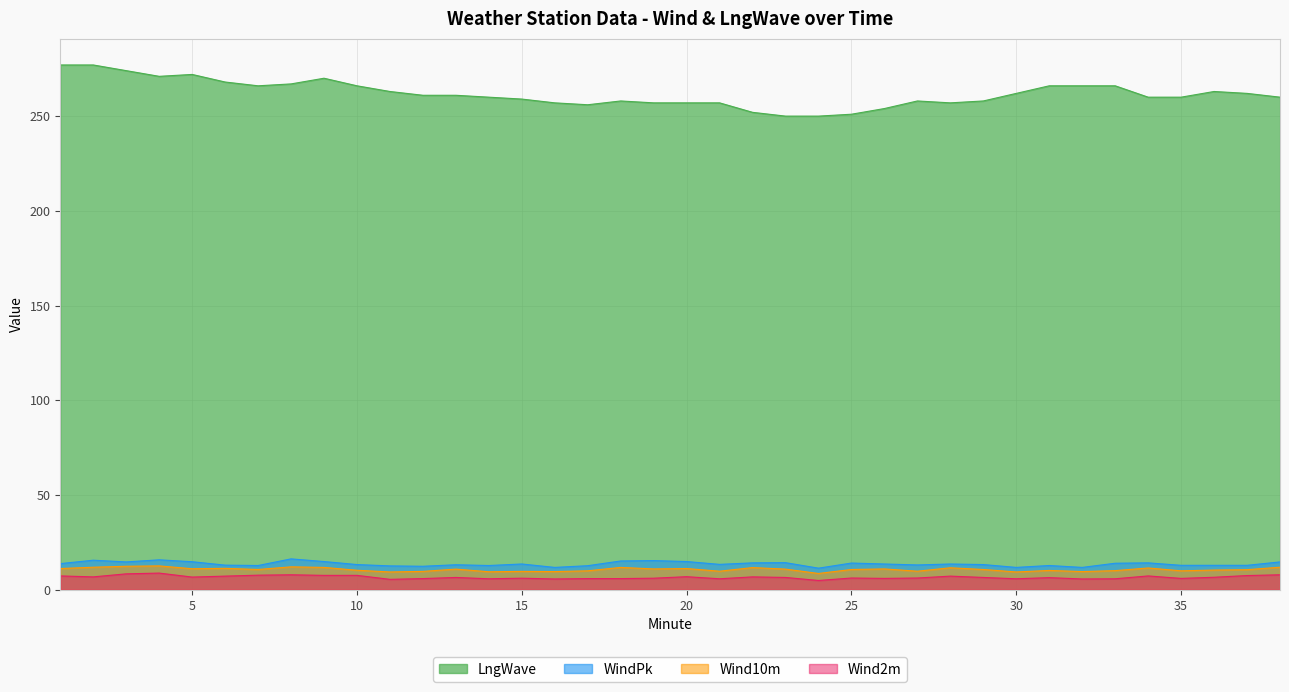

Between 3 and 34, which series saw the biggest shift?

LngWave